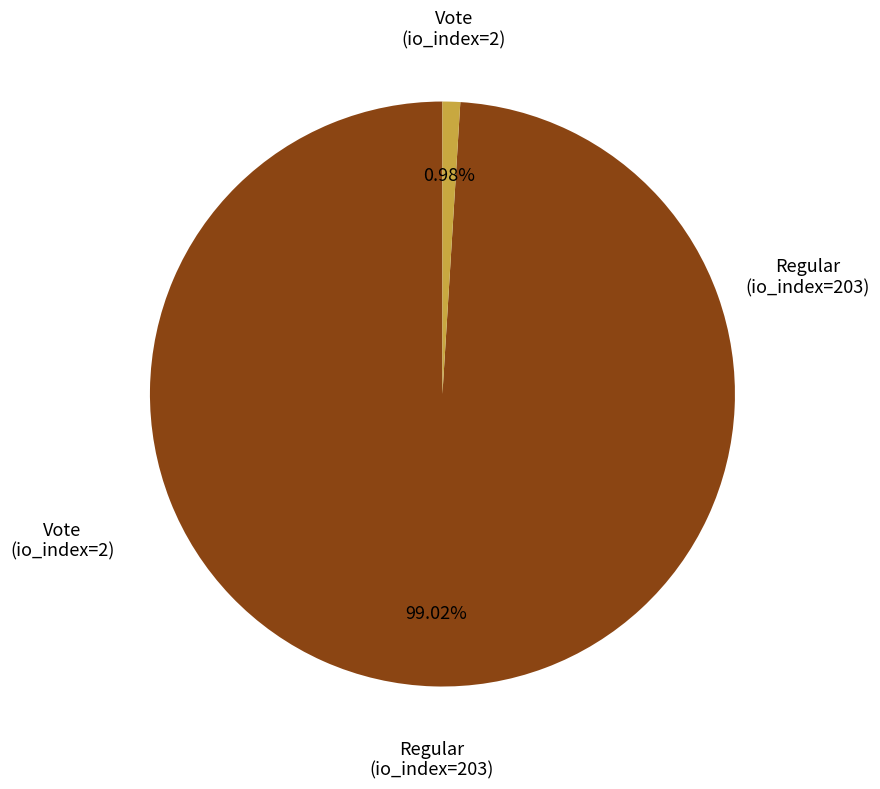

How many slices are in this pie chart?

2